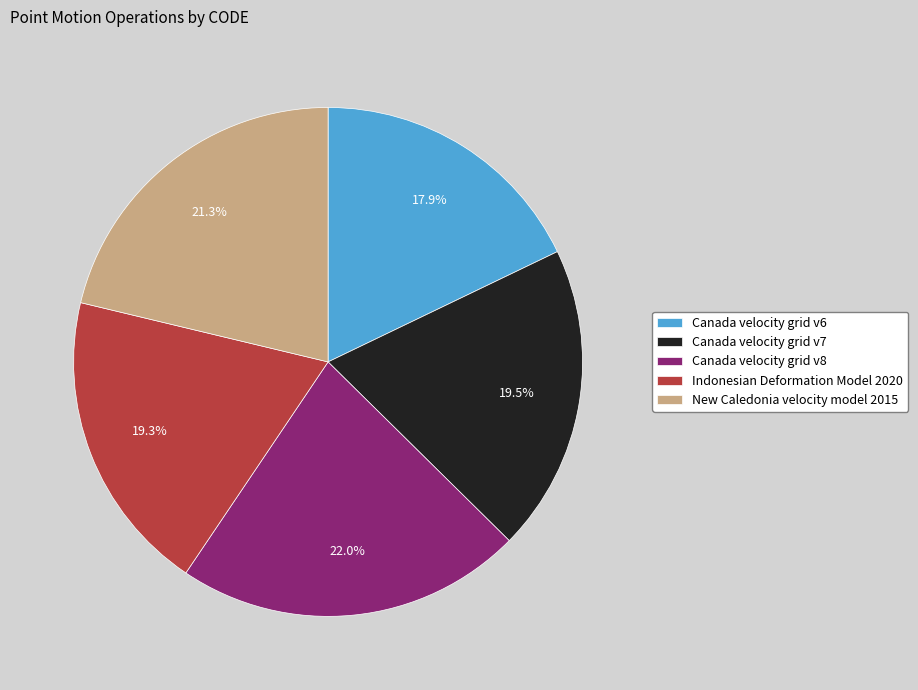

The Canada velocity grid v8 slice represents 16% of the pie. True or false?

False